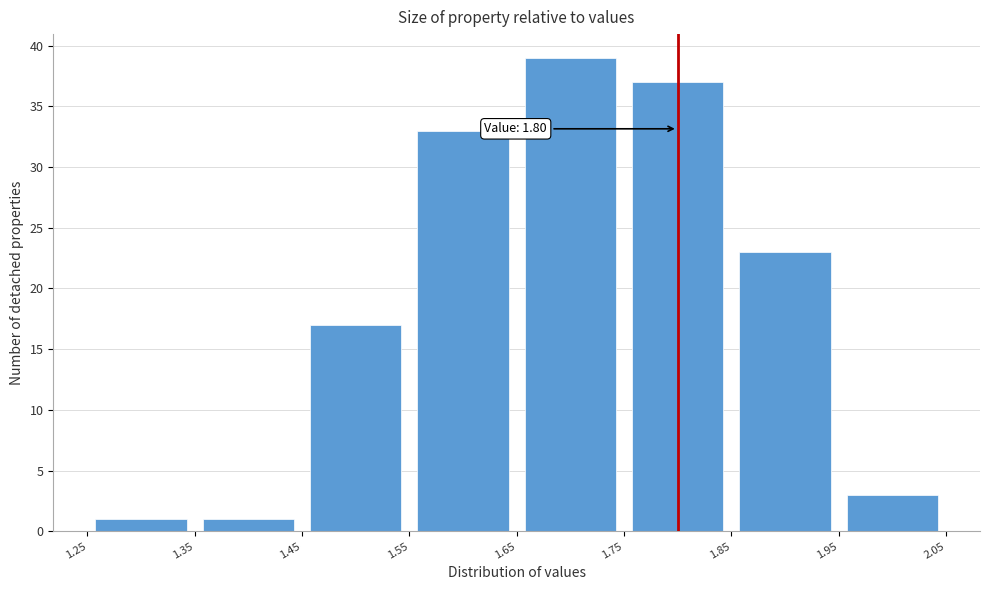

Over which range of the x-axis is the bar tallest?

1.65 to 1.75